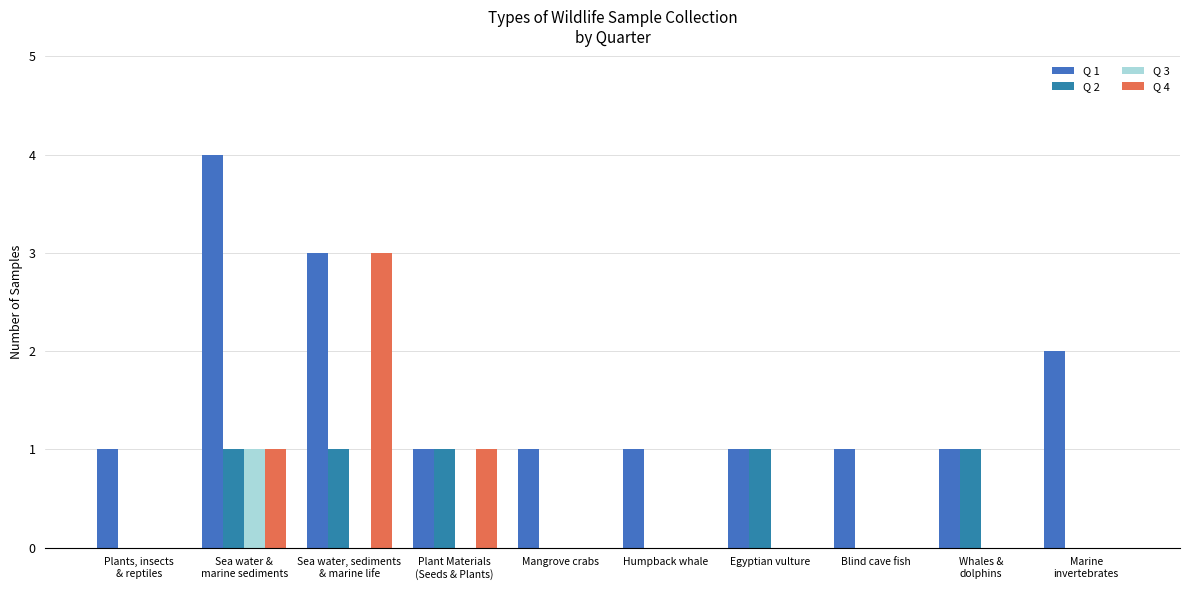

Which has a higher value, Marine
invertebrates or Blind cave fish?

Marine
invertebrates